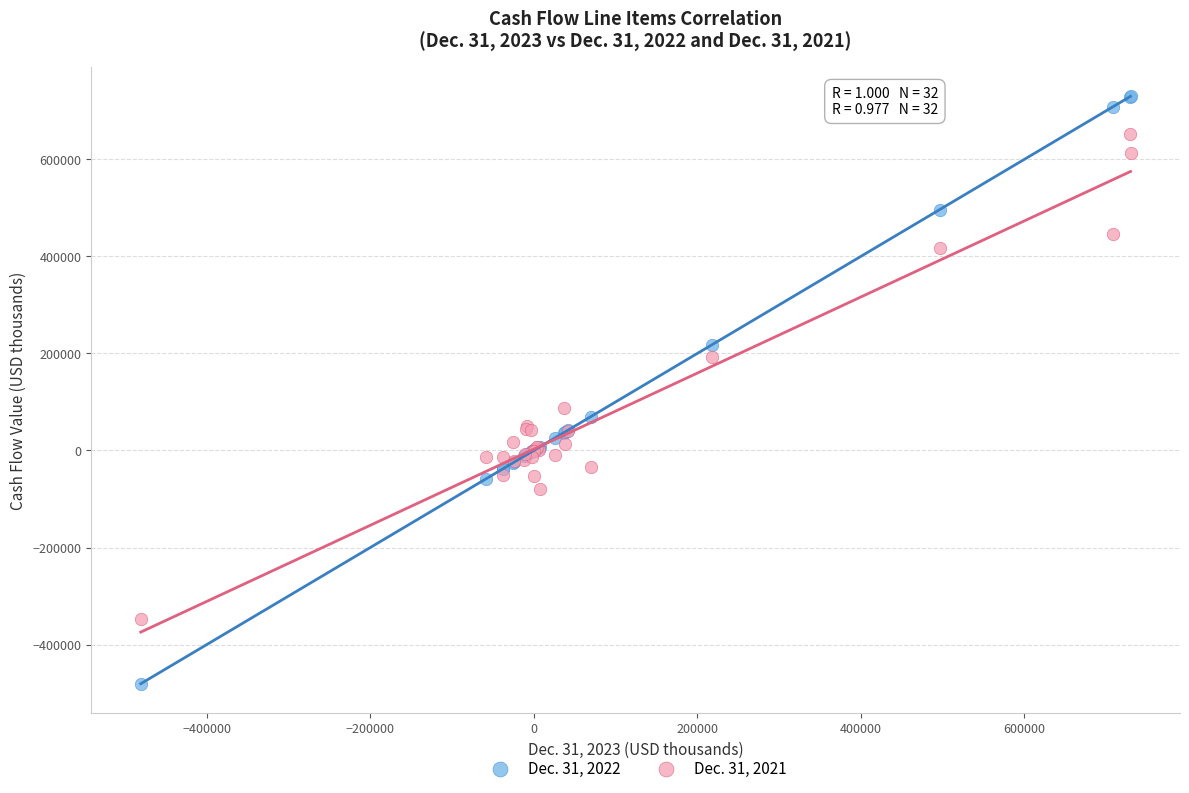

Which series has the widest spread of Y values?

Dec. 31, 2022